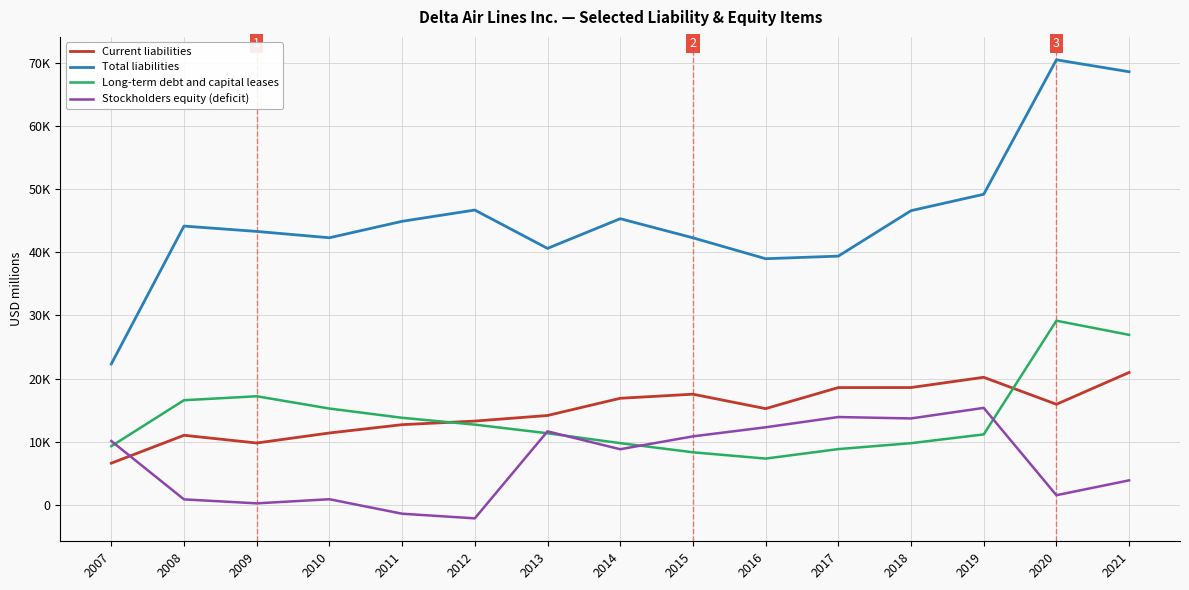

What is the difference between the maximum and minimum values in the Current liabilities series?

14361